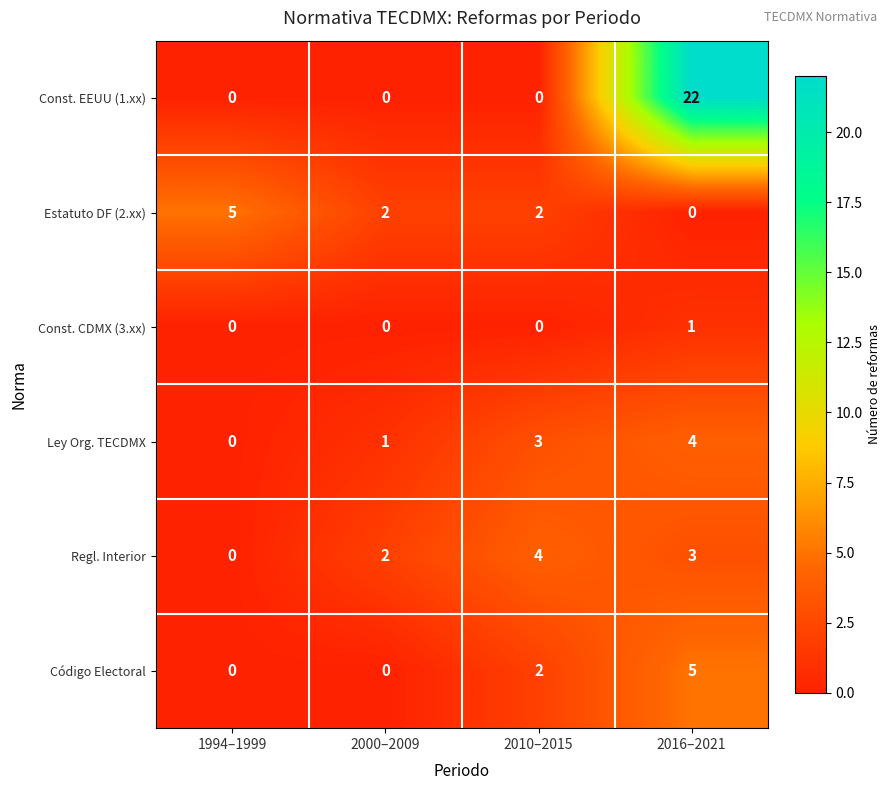

Which series has the largest range (max minus min)?

Const. EEUU (1.xx)